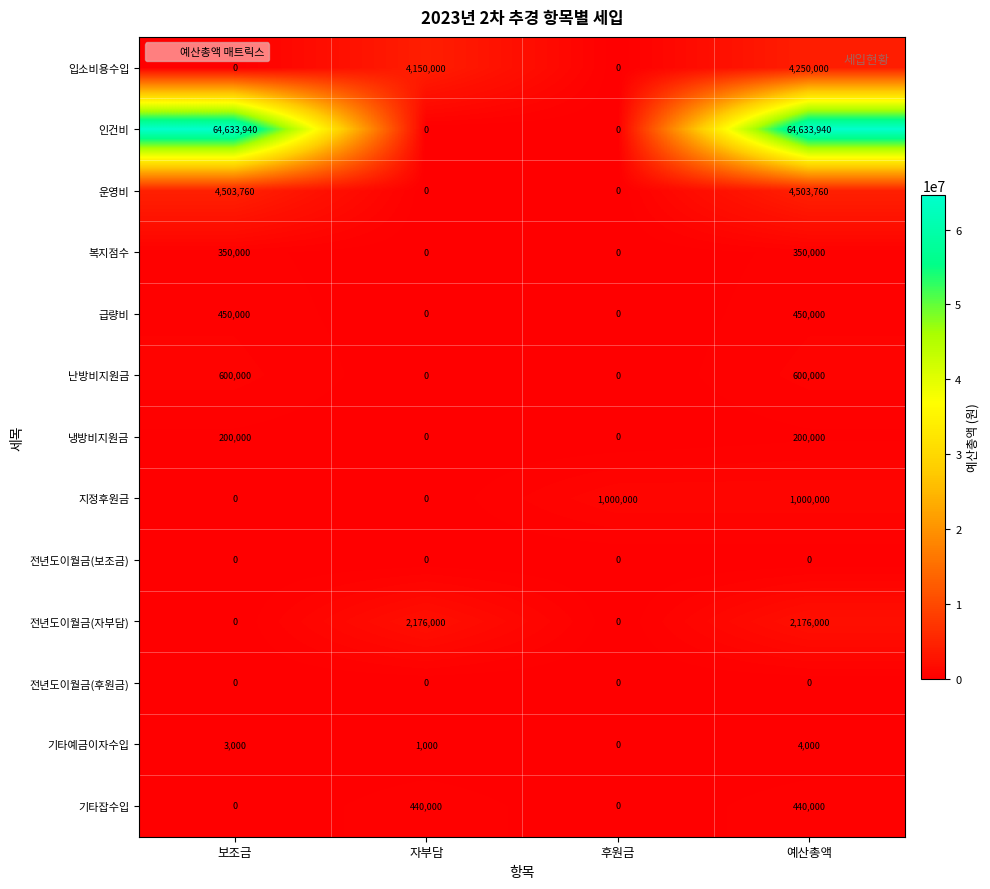

What is the total value across all series at 예산총액?

78607700